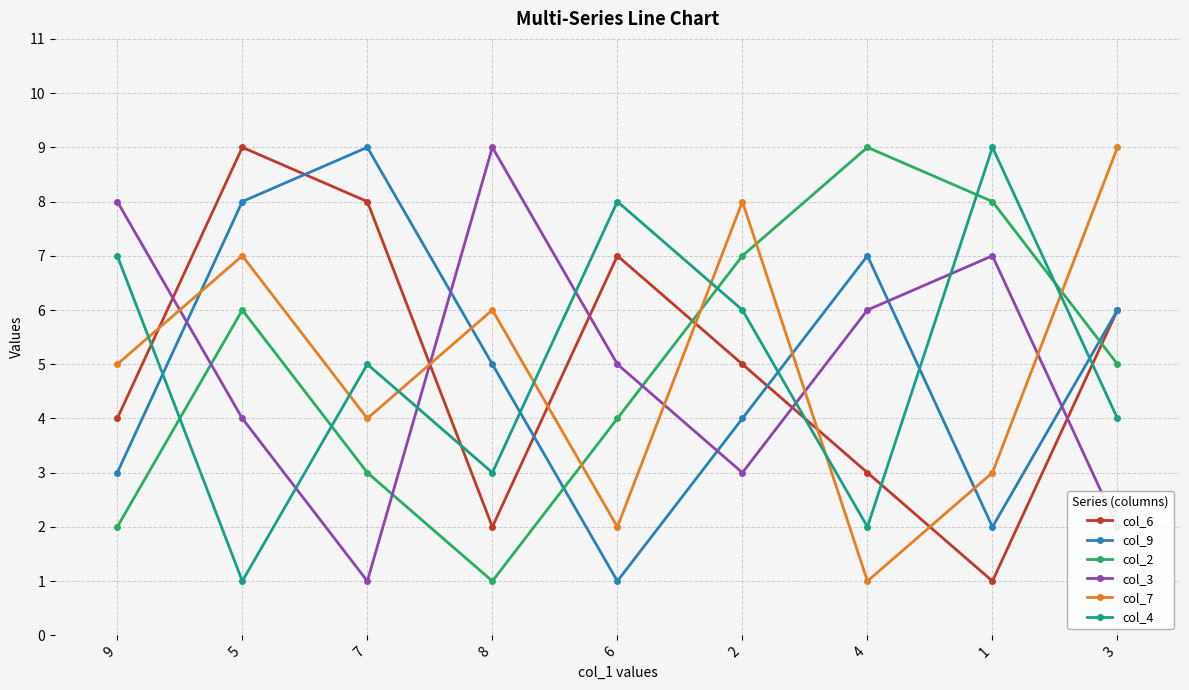

The value of col_3 at 2 is 2. True or false?

False